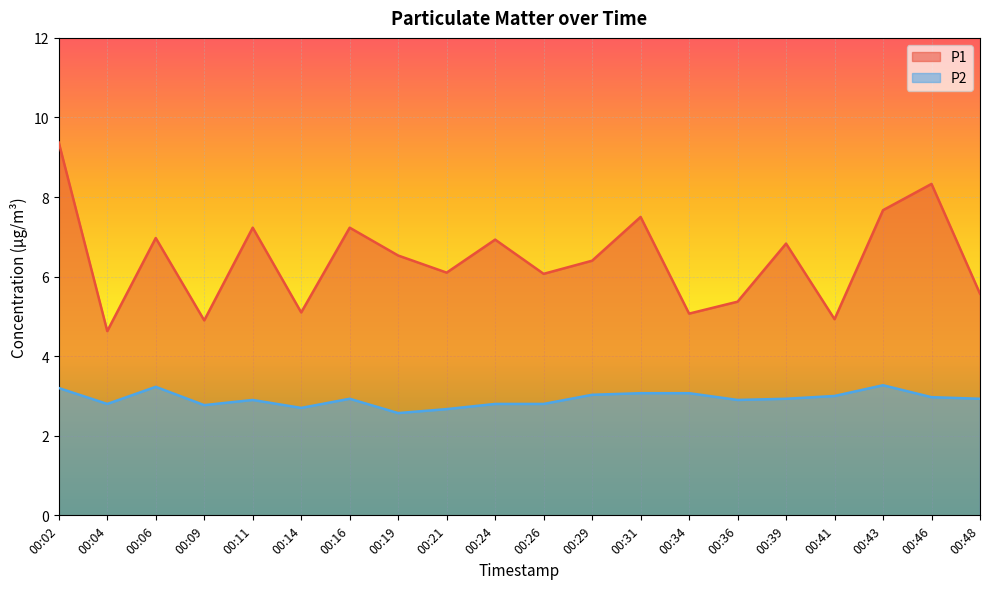

What is the value of the P2 point at the 11th from the left?

2.8